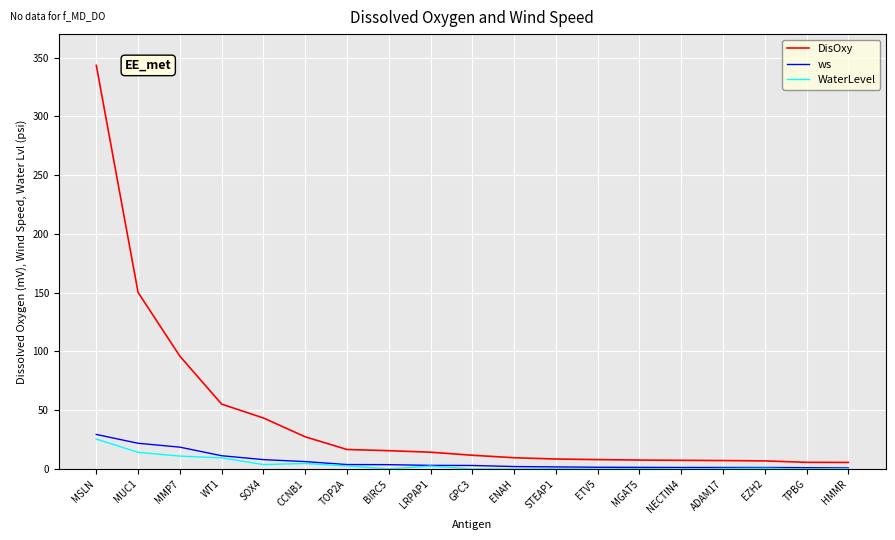

True or false: ws and DisOxy intersect in this chart.

False